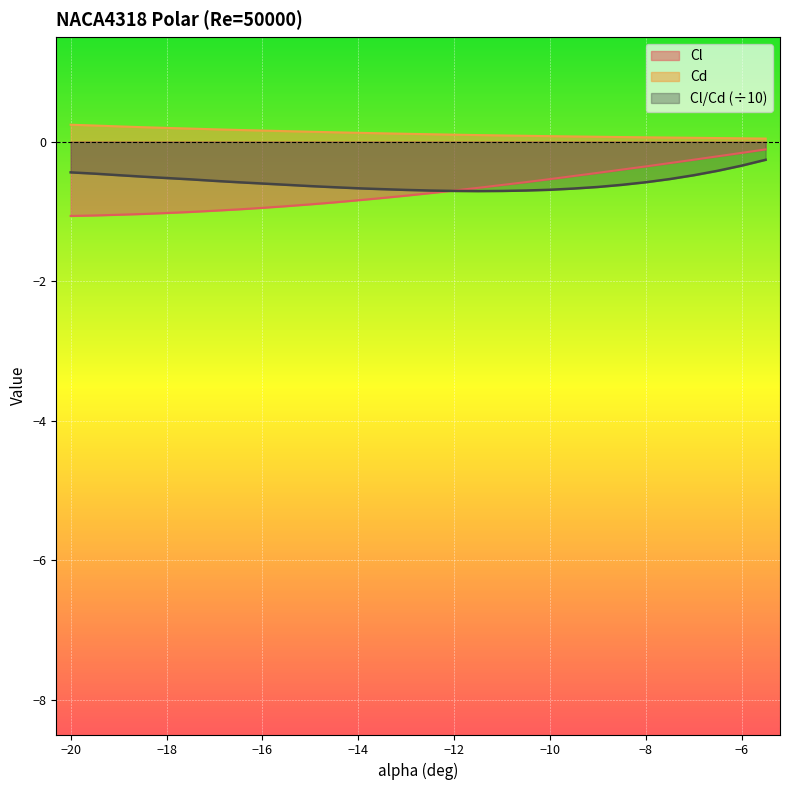

Which series has the largest total across all categories?

Cd